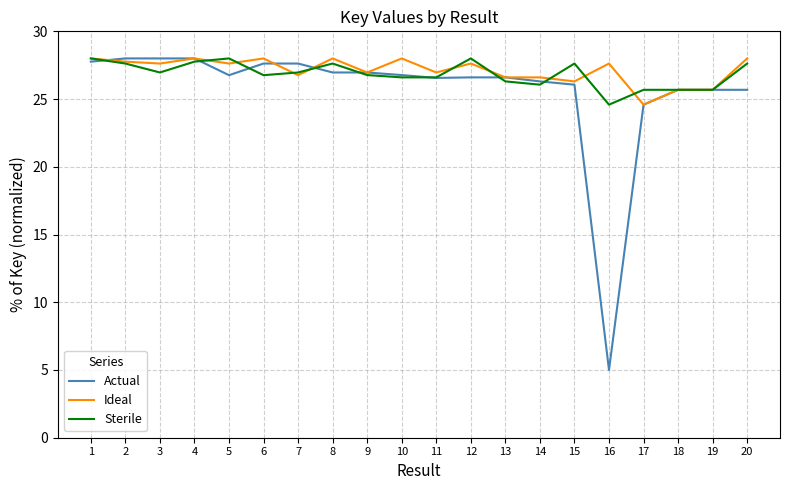

At which label does Actual reach its minimum?

16